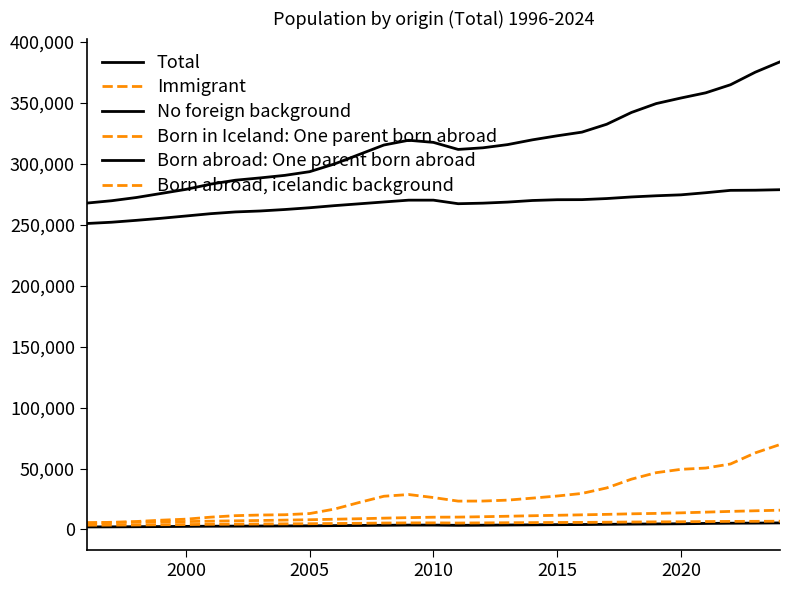

How many lines are shown in the chart?

6